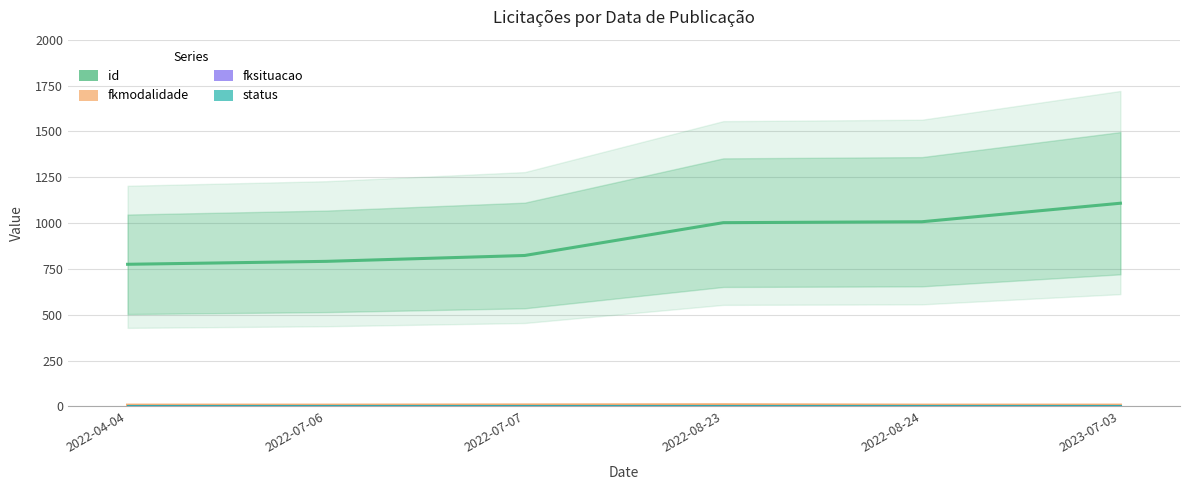

How many lines are shown in the chart?

4